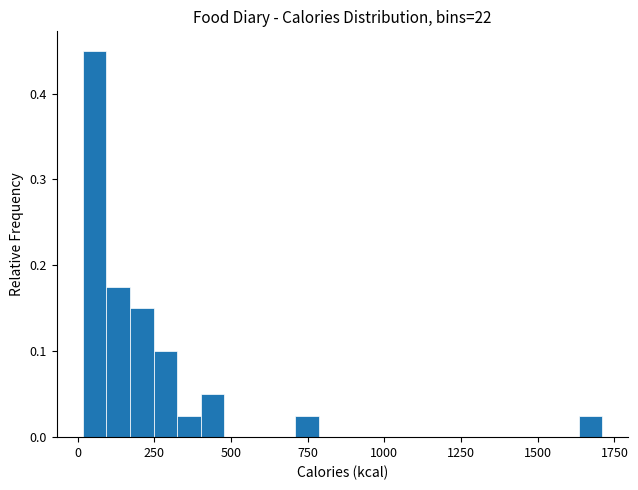

Around what value on the x-axis is the tallest bar? Give the approximate position of its centre, as read against the axis.

50